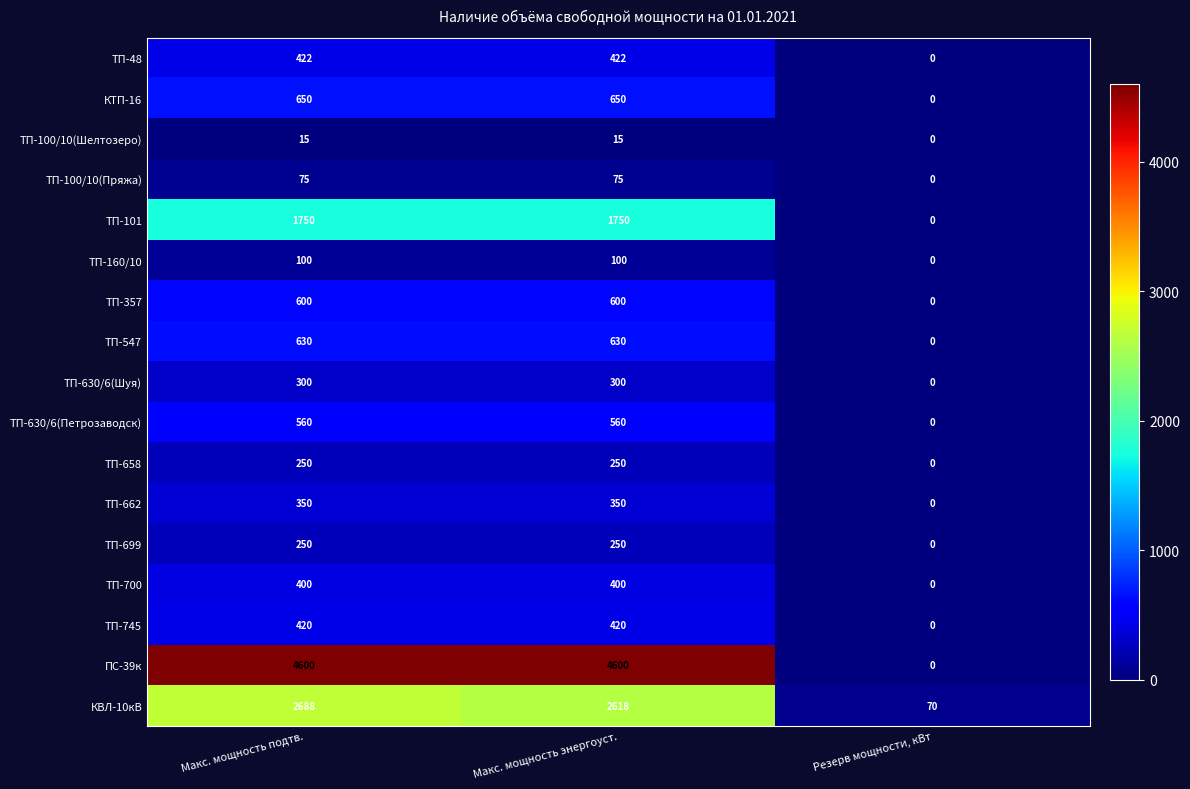

What is the sum of all ТП-630/6(Шуя) values?

600